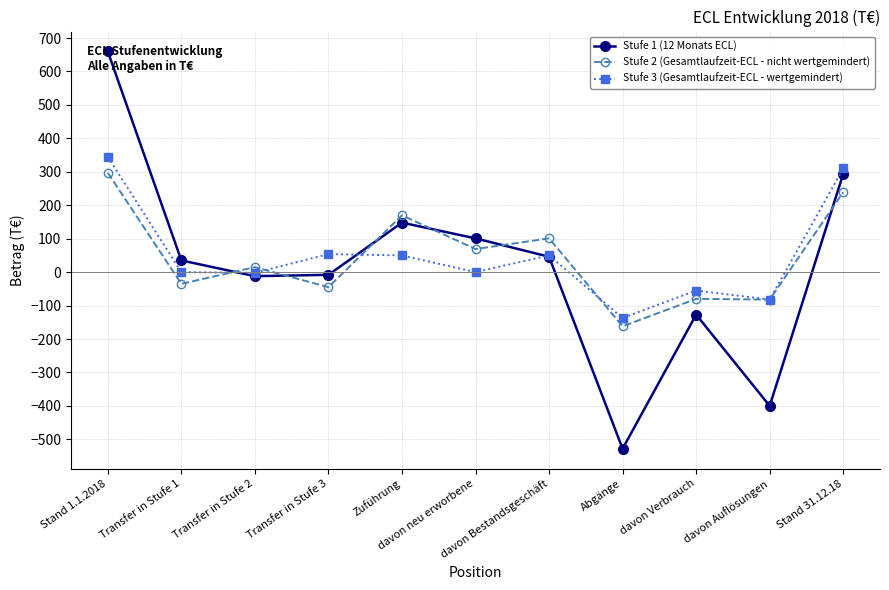

Is the value of Stufe 3 (Gesamtlaufzeit-ECL - wertgemindert) at Zuführung greater than the value of Stufe 2 (Gesamtlaufzeit-ECL - nicht wertgemindert) at Transfer in Stufe 1?

Yes